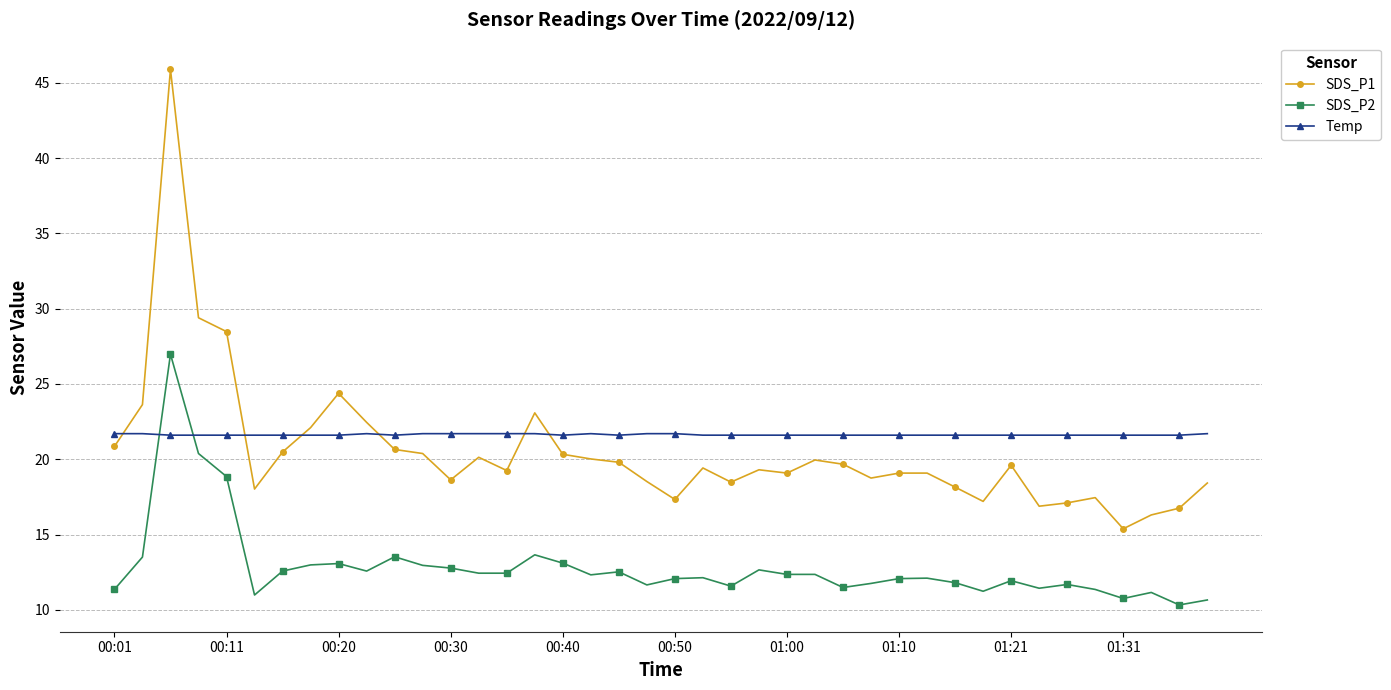

Which series has the largest total across all categories?

Temp